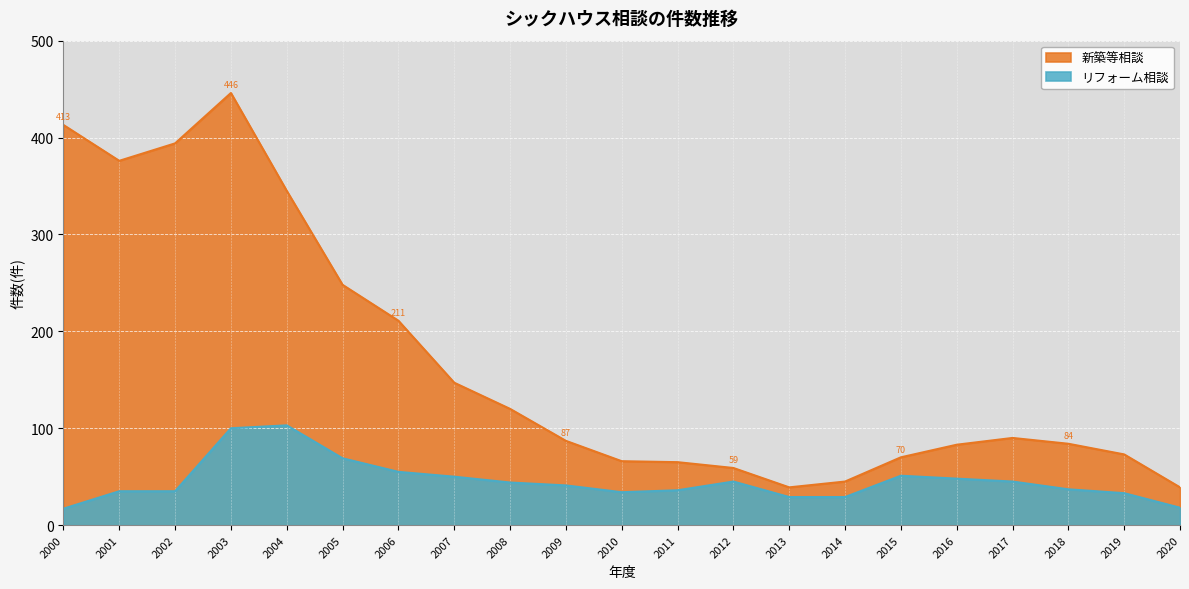

What is the difference between the highest and lowest values at 2004?

242